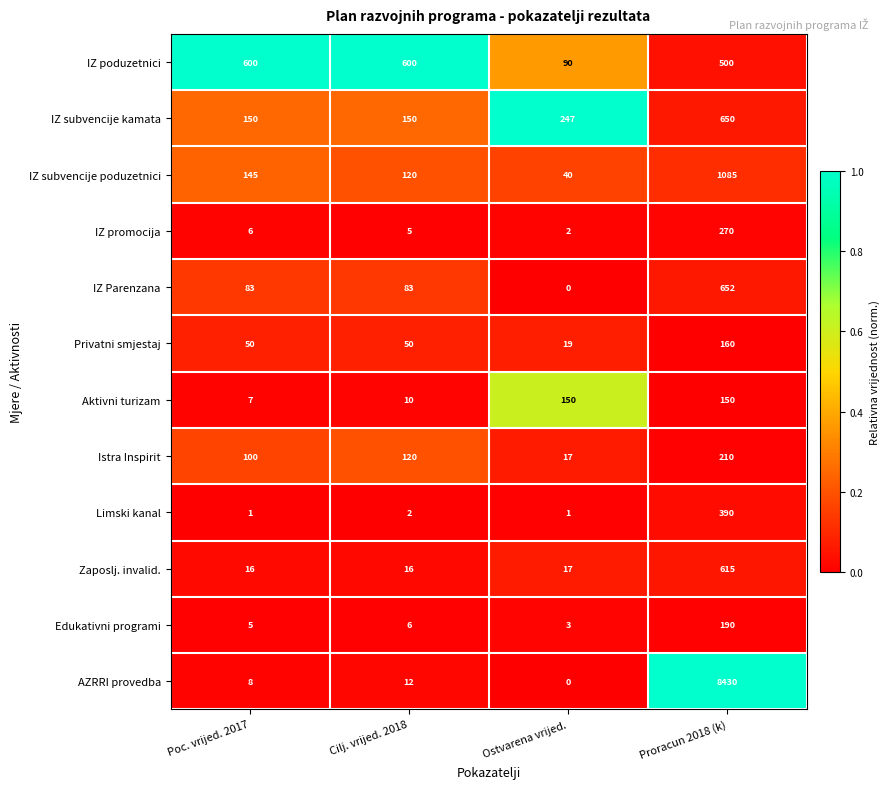

Rank the series by their maximum value, from lowest to highest.

Aktivni turizam, Privatni smjestaj, Edukativni programi, Istra Inspirit, IZ promocija, Limski kanal, IZ poduzetnici, Zaposlj. invalid., IZ subvencije kamata, IZ Parenzana, IZ subvencije poduzetnici, AZRRI provedba